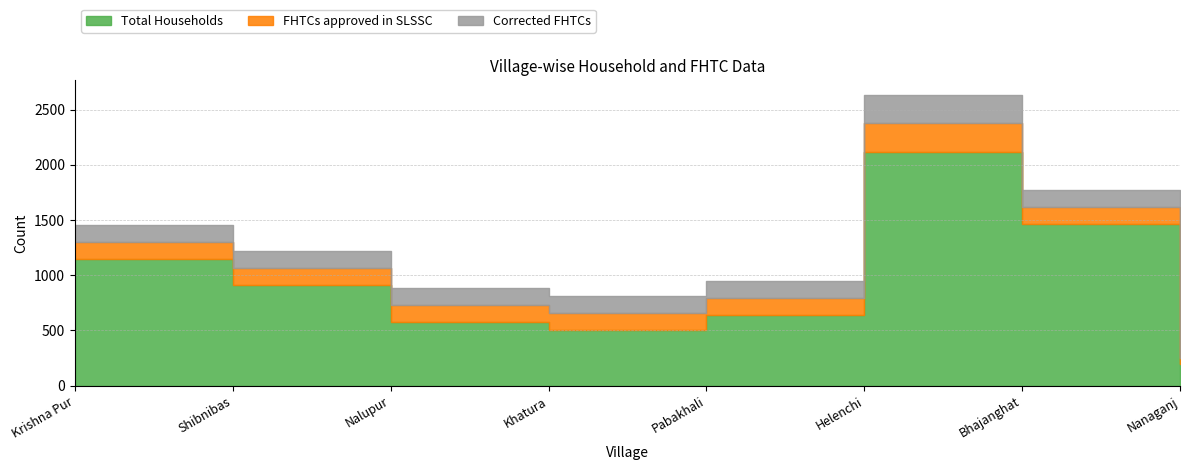

True or false: FHTCs approved in SLSSC and Corrected FHTCs cross at least once.

False